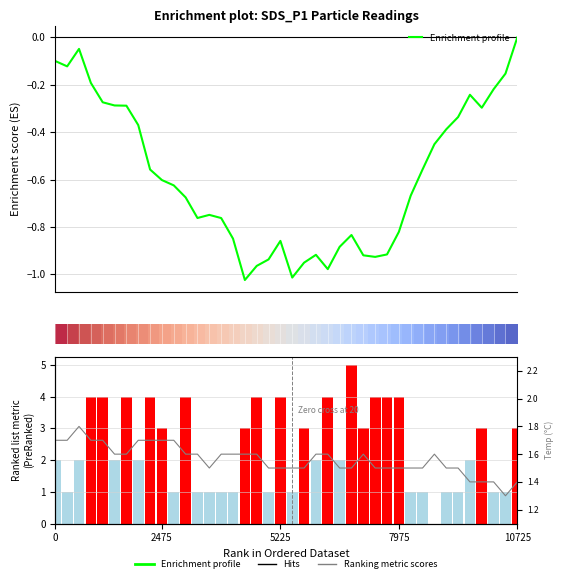

What is the smallest value displayed?

-1.0